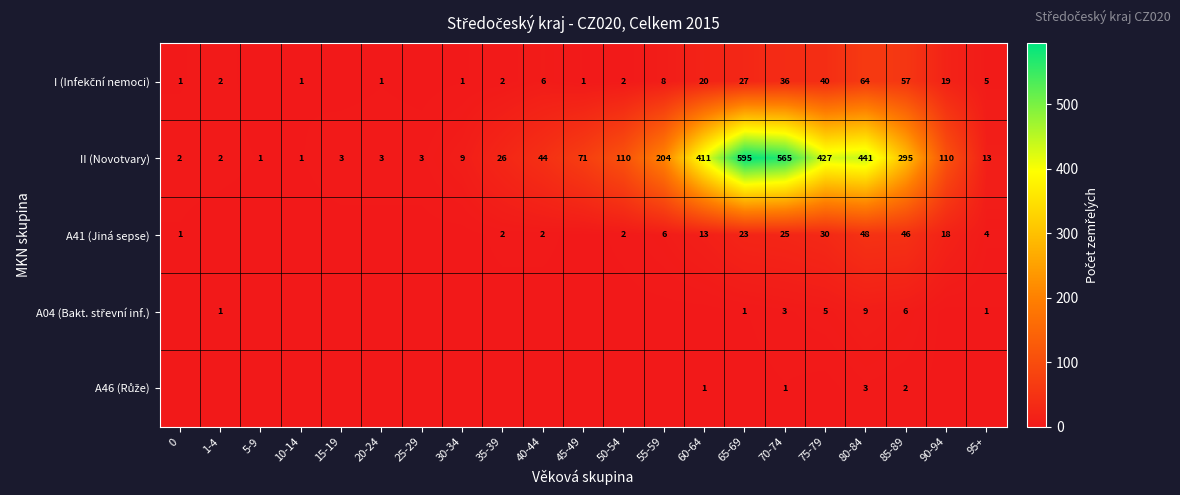

At how many categories does at least one series exceed 541?

2